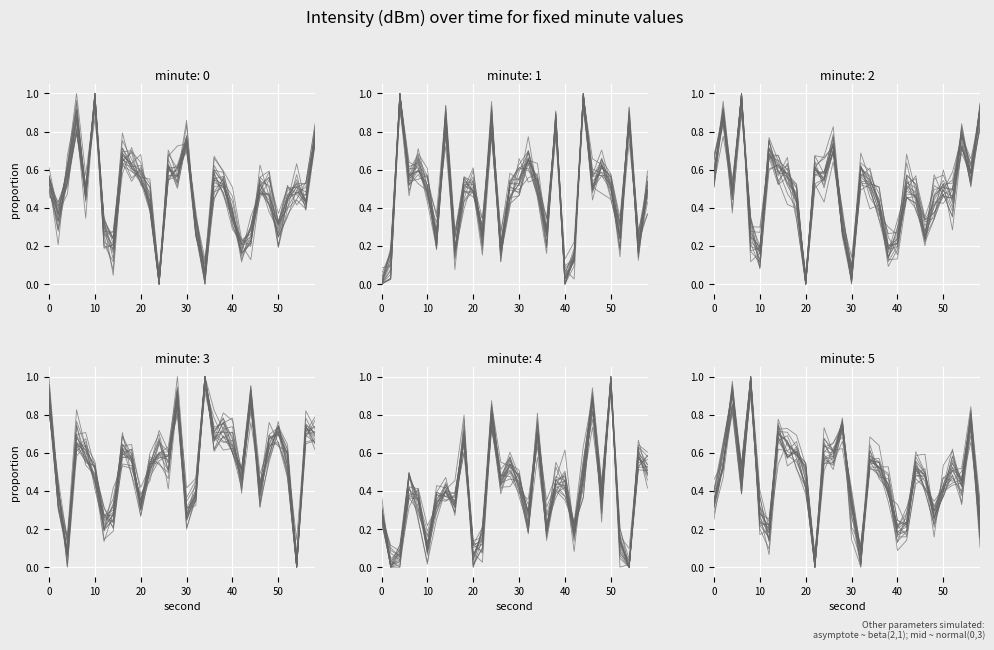

Reading left to right, what are all the values shown in this chart?

minute_0: 0.5	0.3	0.6	0.9	0.5	0.9	0.3	0.2	0.6	0.5	0.6	0.4	0.0	0.6	0.6	0.8	0.3	0.0	0.5	0.6	0.4	0.2	0.2	0.5	0.4	0.3	0.5	0.5	0.4	0.8
minute_1: 0.0	0.1	1.0	0.5	0.7	0.5	0.2	0.9	0.2	0.5	0.5	0.3	0.9	0.2	0.5	0.6	0.7	0.5	0.3	0.9	0.0	0.1	1.0	0.6	0.6	0.6	0.3	0.8	0.2	0.5
minute_2: 0.6	0.8	0.5	1.0	0.3	0.3	0.7	0.6	0.6	0.4	0.0	0.6	0.7	0.7	0.4	0.1	0.6	0.5	0.4	0.2	0.2	0.5	0.4	0.3	0.5	0.5	0.4	0.7	0.6	0.9
minute_3: 0.8	0.4	0.0	0.6	0.6	0.5	0.1	0.2	0.6	0.6	0.3	0.6	0.6	0.6	0.9	0.3	0.4	1.0	0.7	0.7	0.7	0.5	0.9	0.4	0.6	0.7	0.6	0.0	0.7	0.7
minute_4: 0.3	0.0	0.1	0.5	0.3	0.1	0.4	0.4	0.3	0.7	0.1	0.2	0.7	0.5	0.5	0.4	0.3	0.7	0.3	0.4	0.4	0.2	0.5	0.9	0.4	1.0	0.1	0.0	0.6	0.5
minute_5: 0.3	0.5	0.9	0.5	1.0	0.3	0.1	0.7	0.7	0.5	0.4	0.0	0.6	0.5	0.7	0.3	0.0	0.5	0.5	0.4	0.2	0.2	0.5	0.5	0.2	0.4	0.6	0.5	0.8	0.3